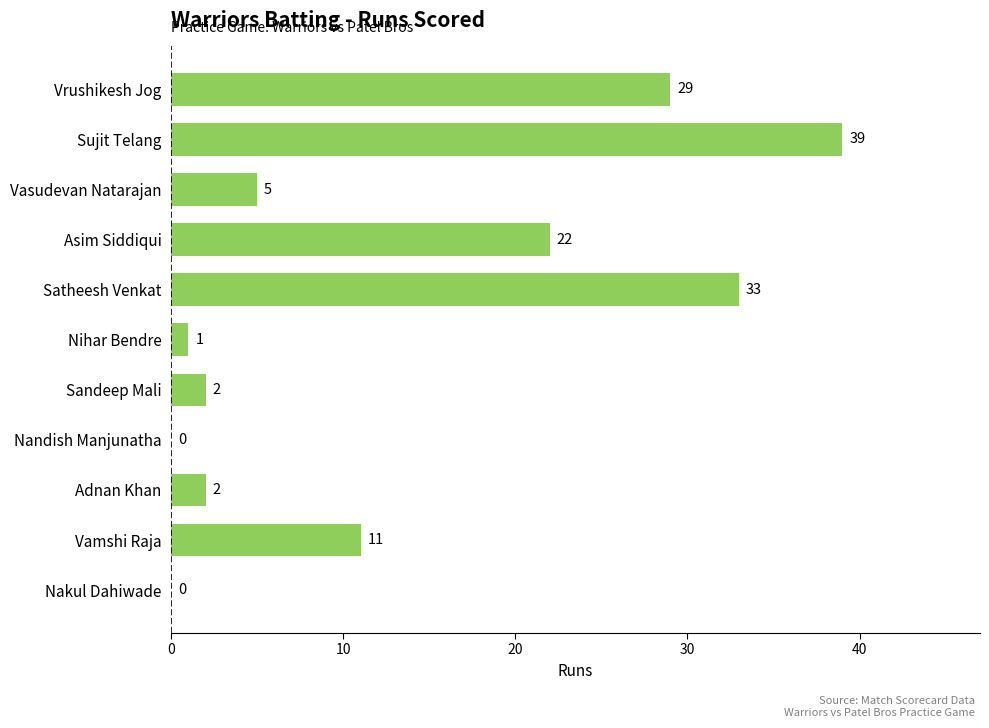

Which category has the highest value across all series?

Sujit Telang